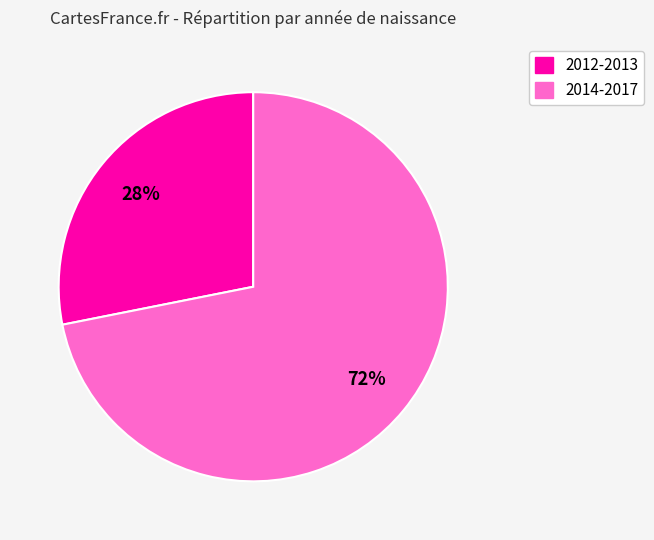

To the nearest percent, what is the difference between the largest and smallest slice percentages?

44%